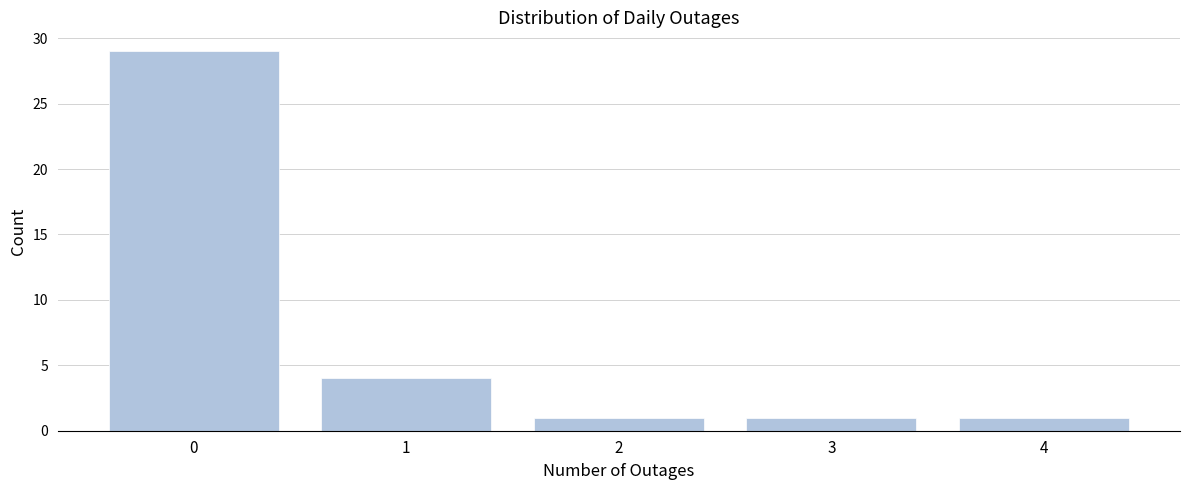

Reading left to right, what are all the values shown in this chart?

29	4	1	1	1